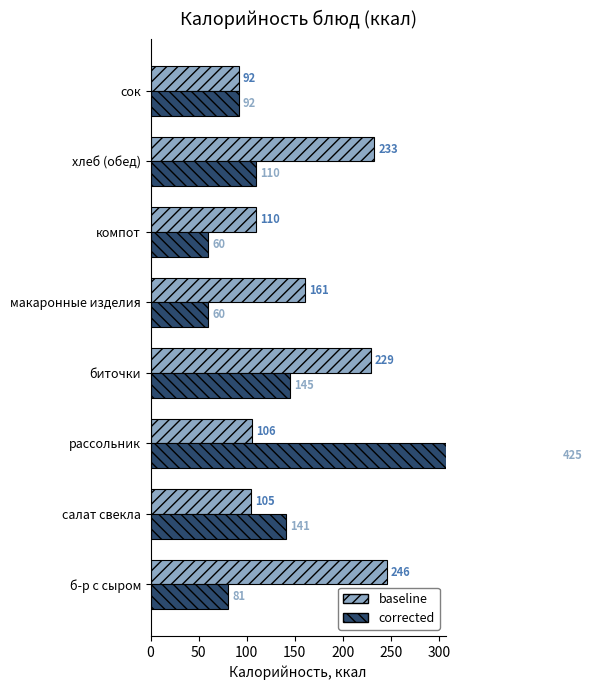

Are the bars grouped side by side (vs. stacked)?

Yes